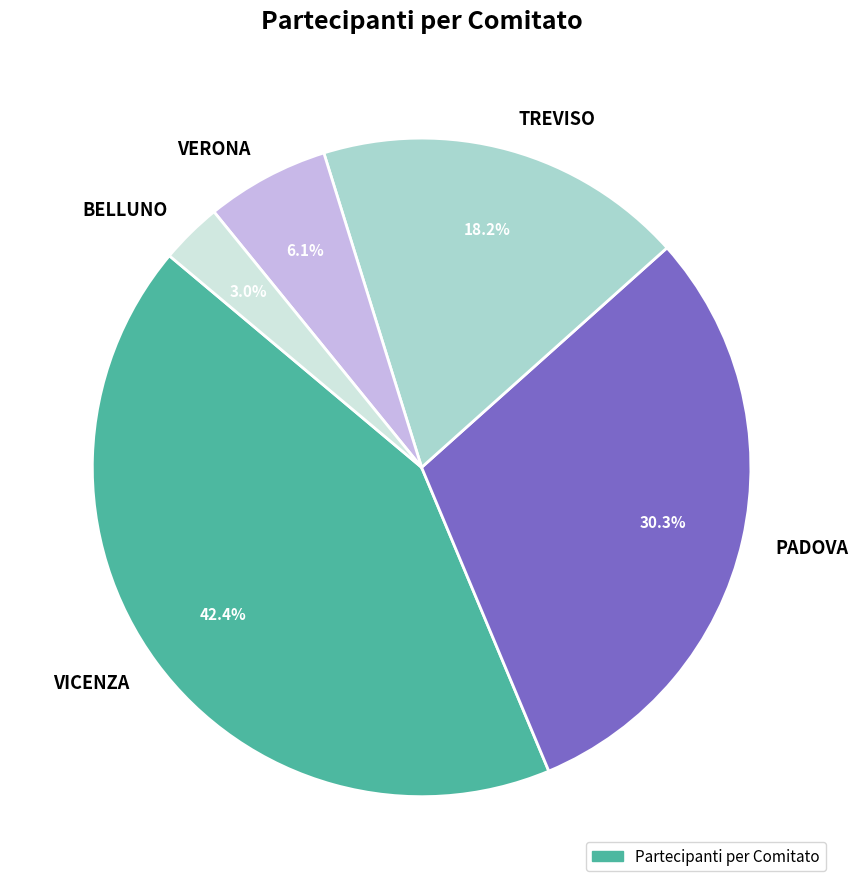

The VERONA slice represents 6% of the pie. True or false?

True